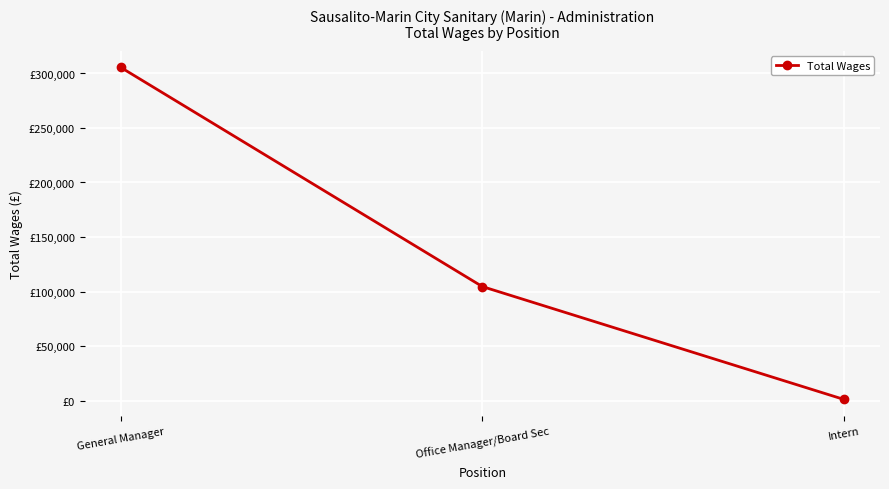

How many values are between 1035 and 305536?

3